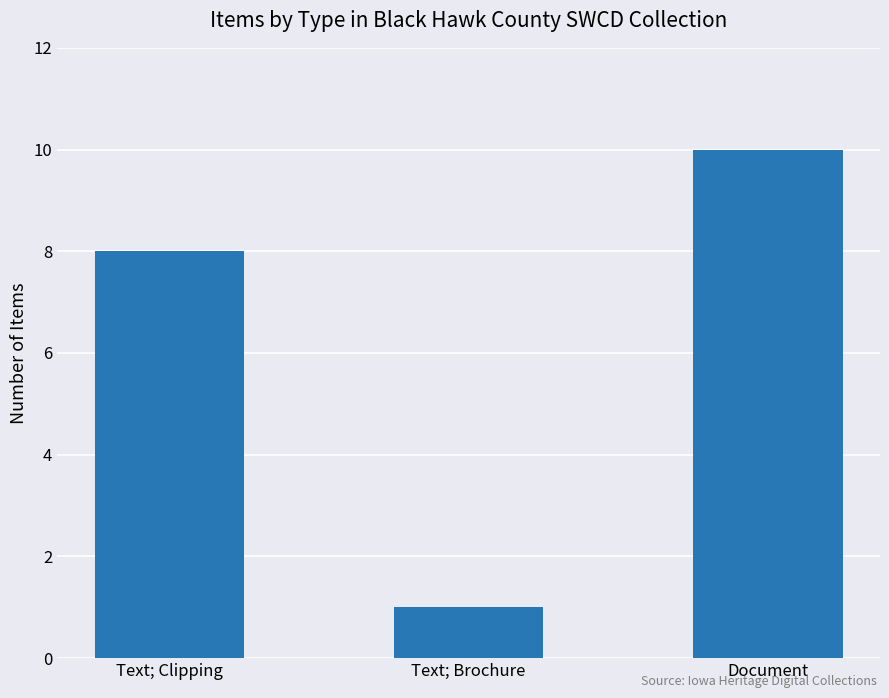

Reading left to right, extract all data points from this chart.

Text; Clipping=8	Text; Brochure=1	Document=10